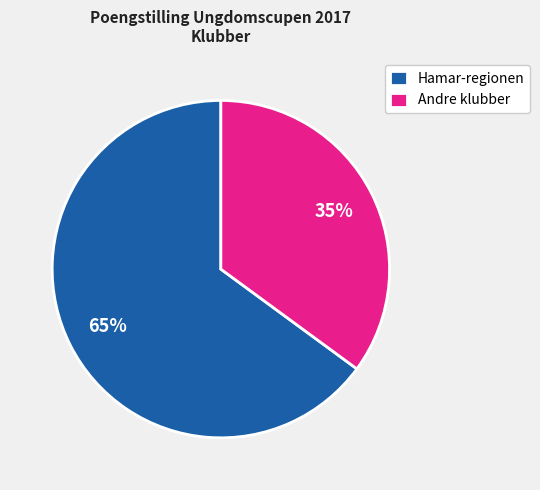

Count the number of slices in the pie.

2